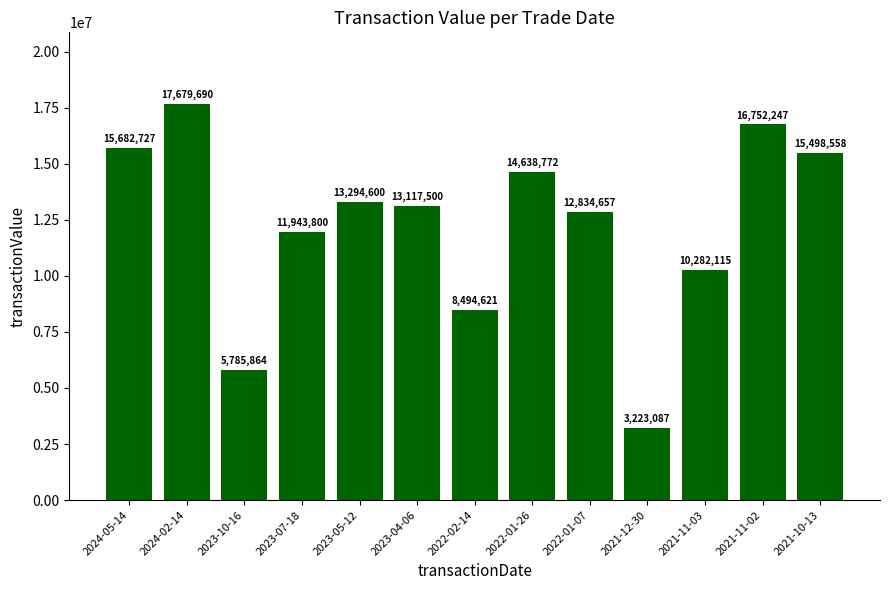

The value at 2023-07-18 is 6203087. True or false?

False